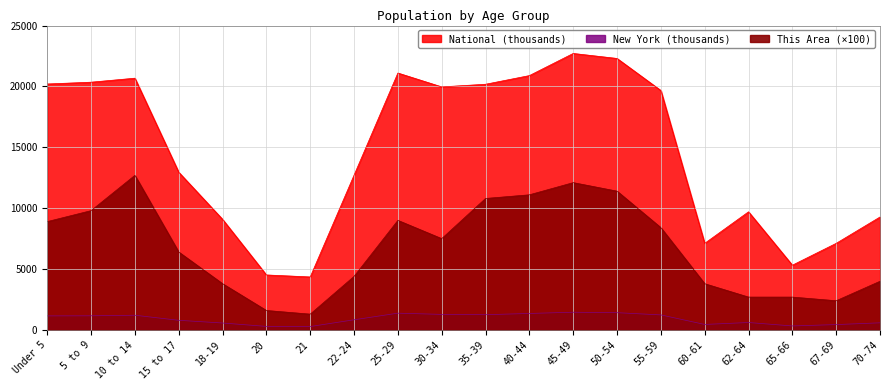

The value of New York at 10 to 14 is 1634.9. True or false?

False